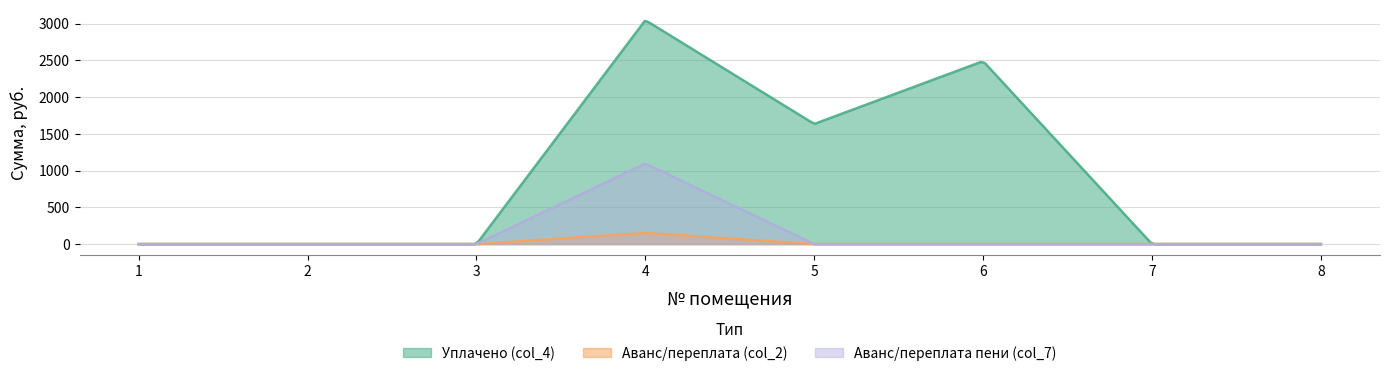

What is the difference between the highest and lowest values at 6?

2490.0